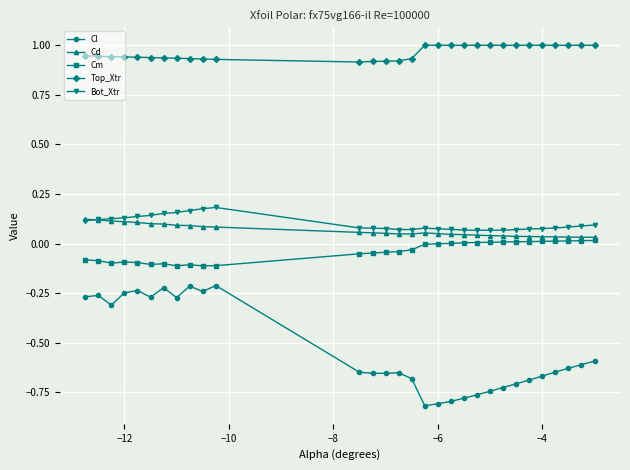

True or false: Cd and Cl cross at least once.

False